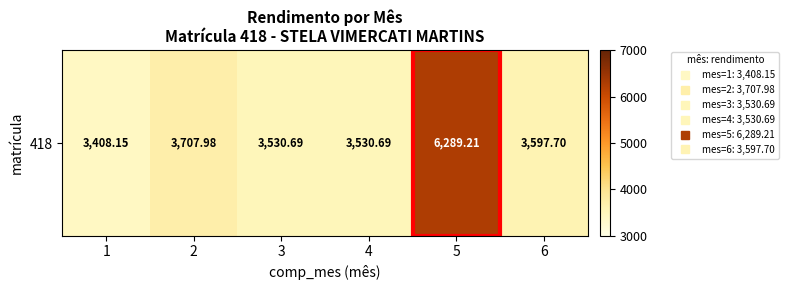

How many data points are above 3597?

3